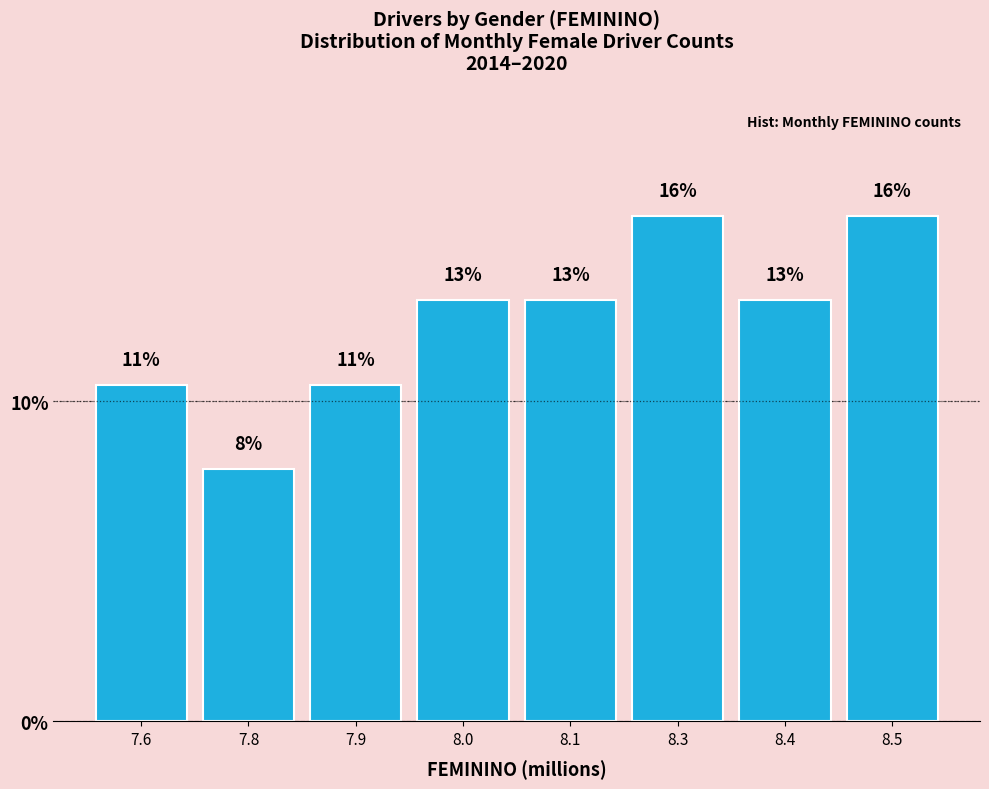

How many bars are there in total?

8